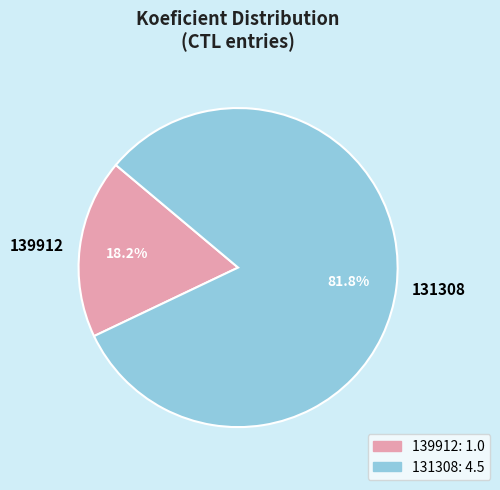

What portion of the pie excludes 131308?

18.2%